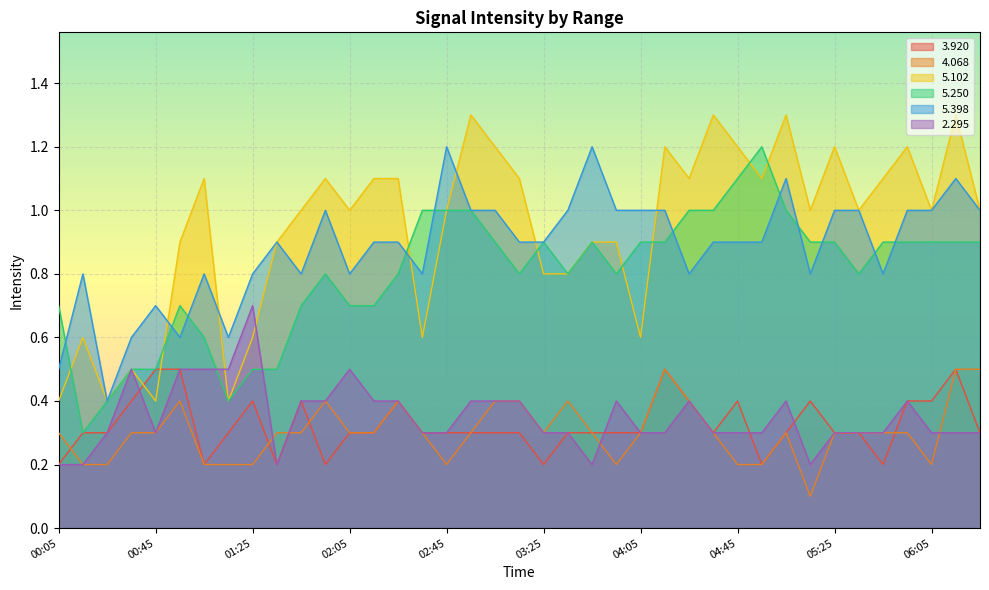

What is the lowest value of the   4.068 series?

0.1